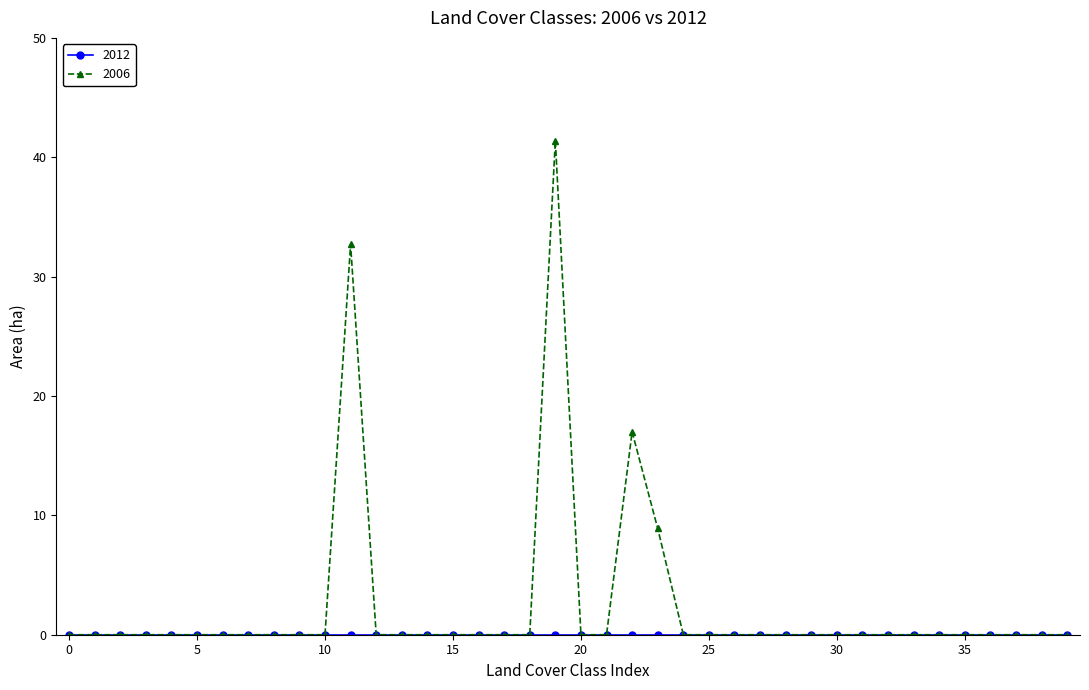

How many lines are shown in the chart?

2